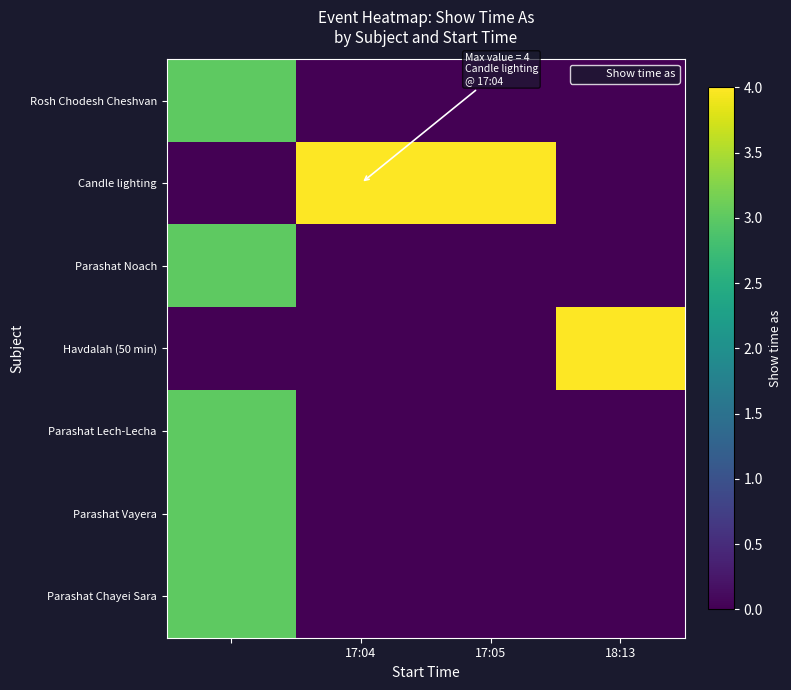

Which series has the largest range (max minus min)?

Candle lighting